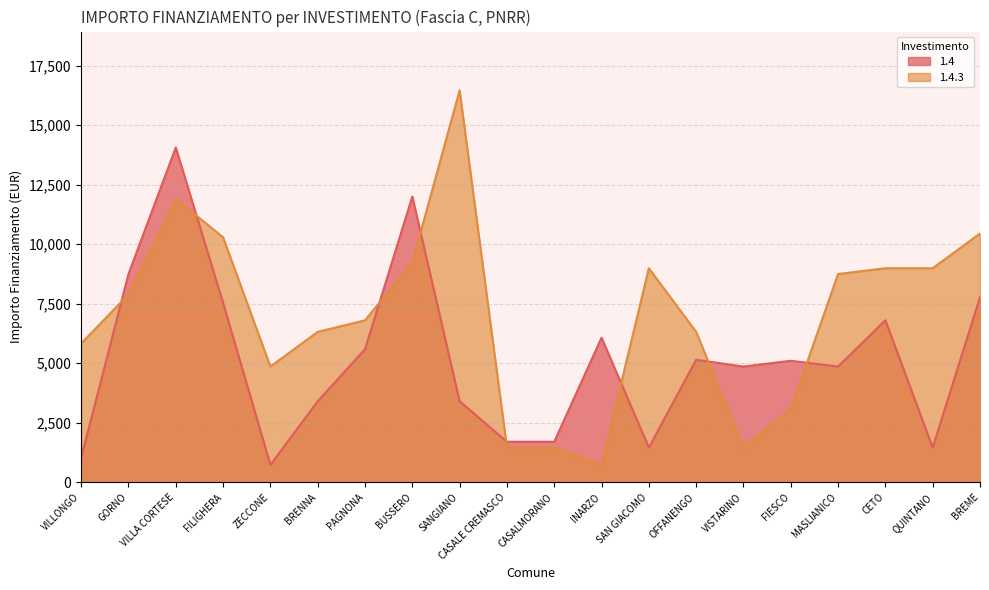

How many data points in 1.4 are above 5103?

9